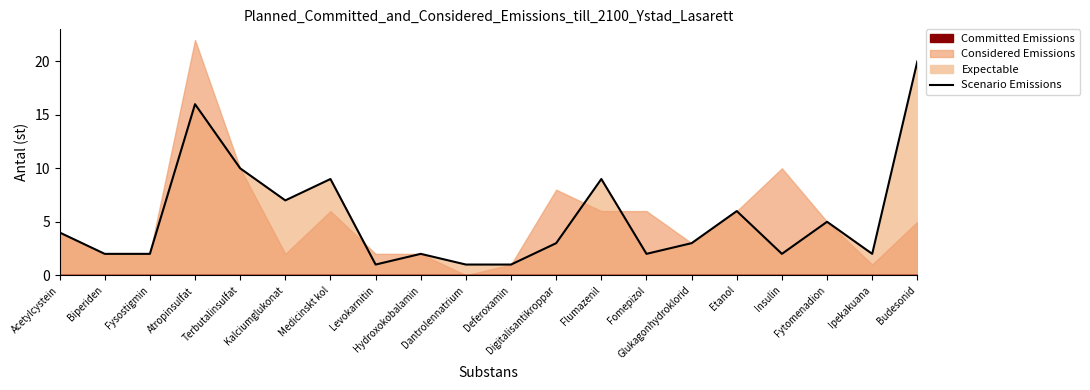

The value at Fytomenadion is 9. True or false?

False